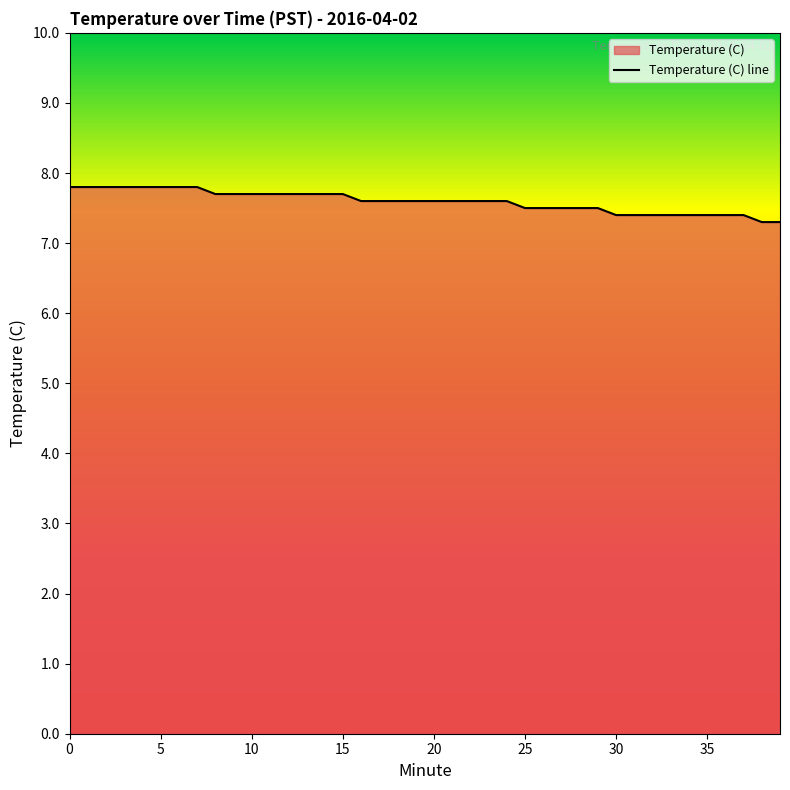

What is the difference between the maximum and minimum values?

0.5